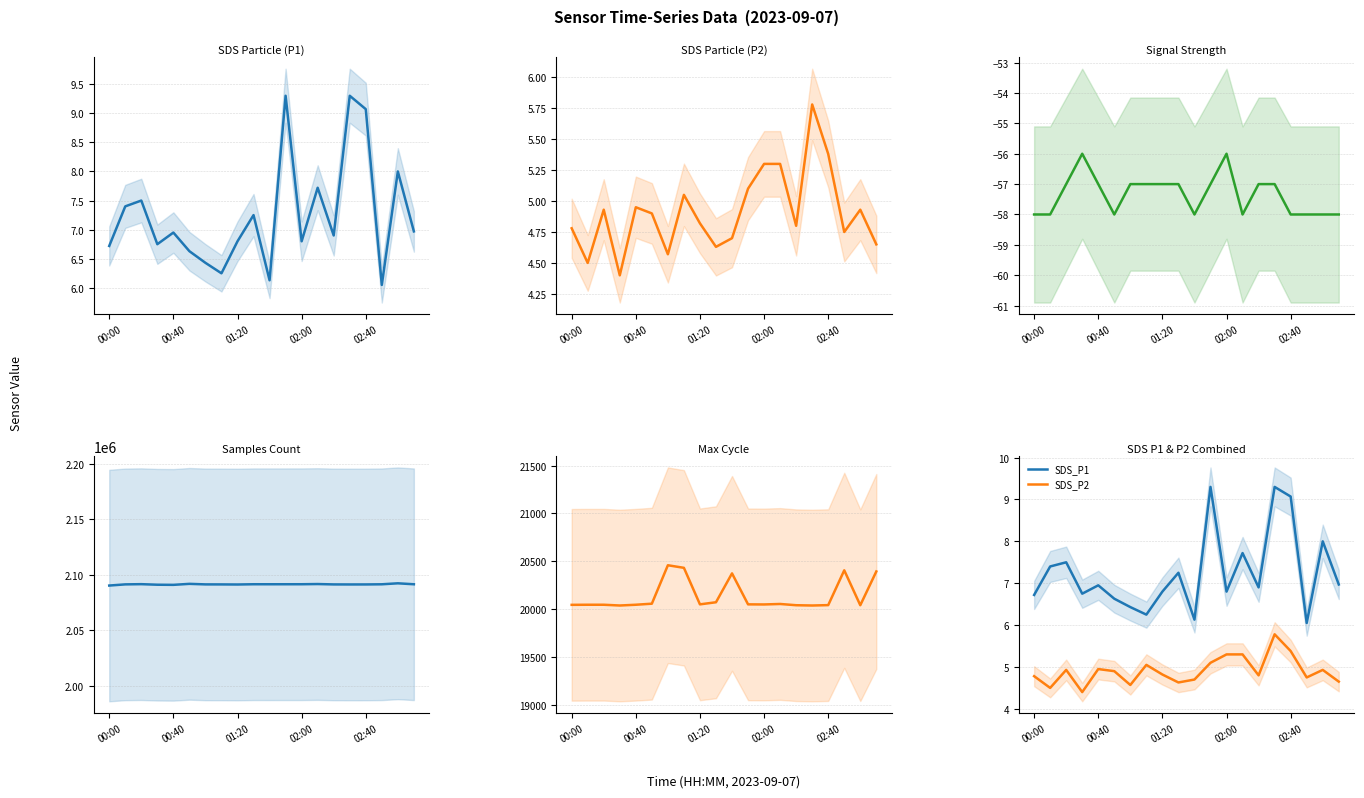

At which label is Samples closest to 2091279?

02:40